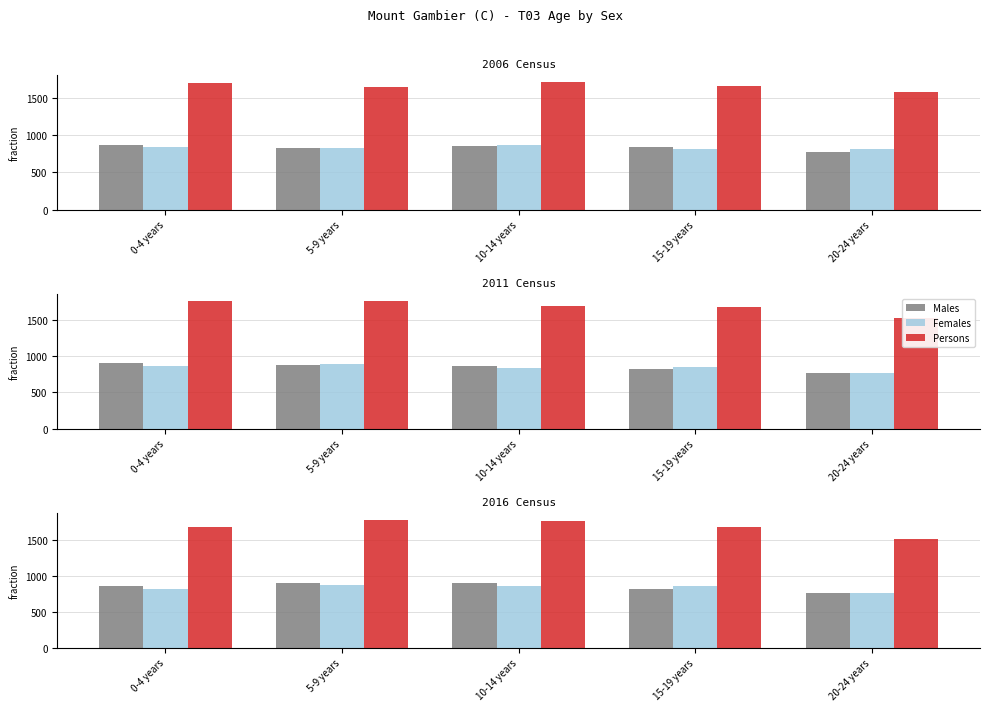

Does the chart contain any negative values?

No